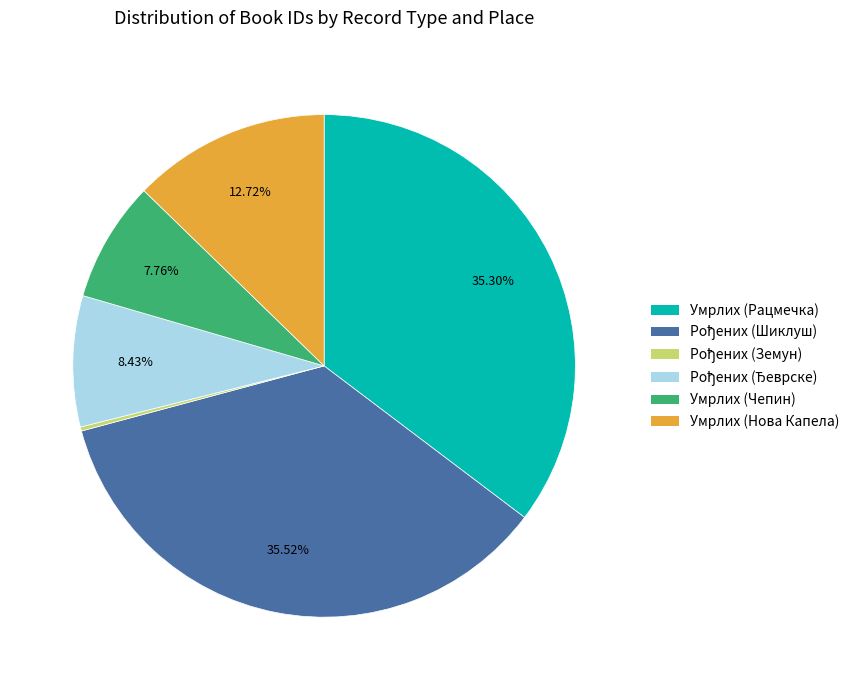

Is there any slice that represents more than half of the pie?

No